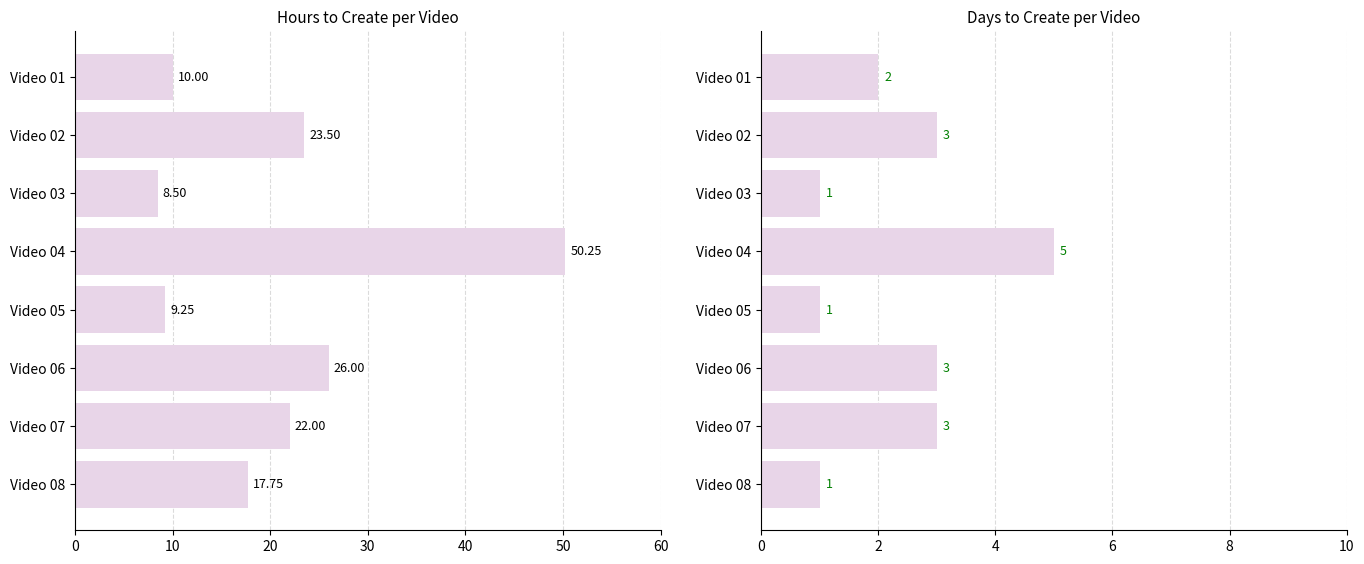

What is the sum of the HoursToCreate values at Video 04 and Video 06?

76.2